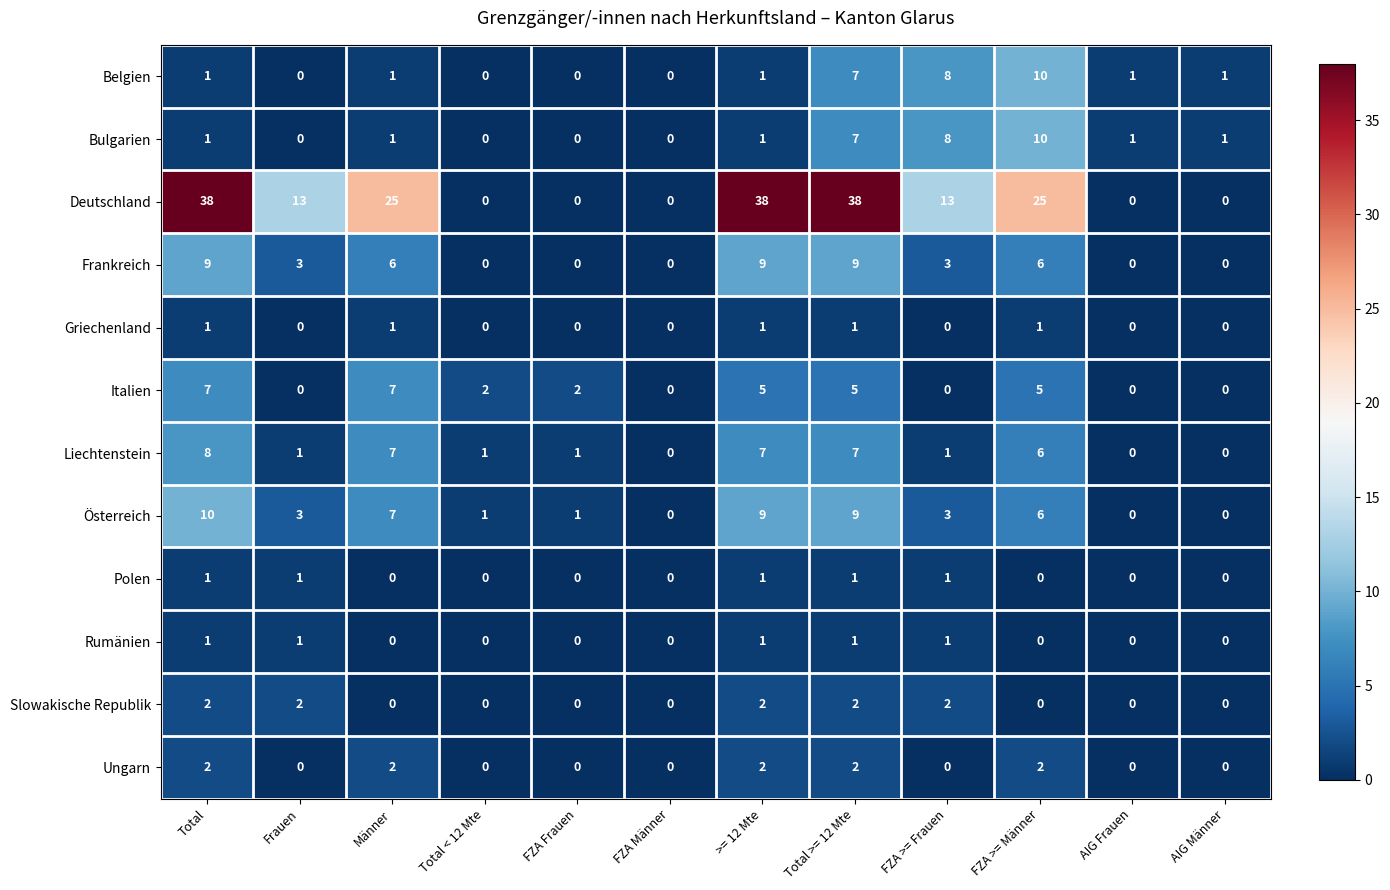

What is the difference between the second highest and minimum values in the Österreich series?

9